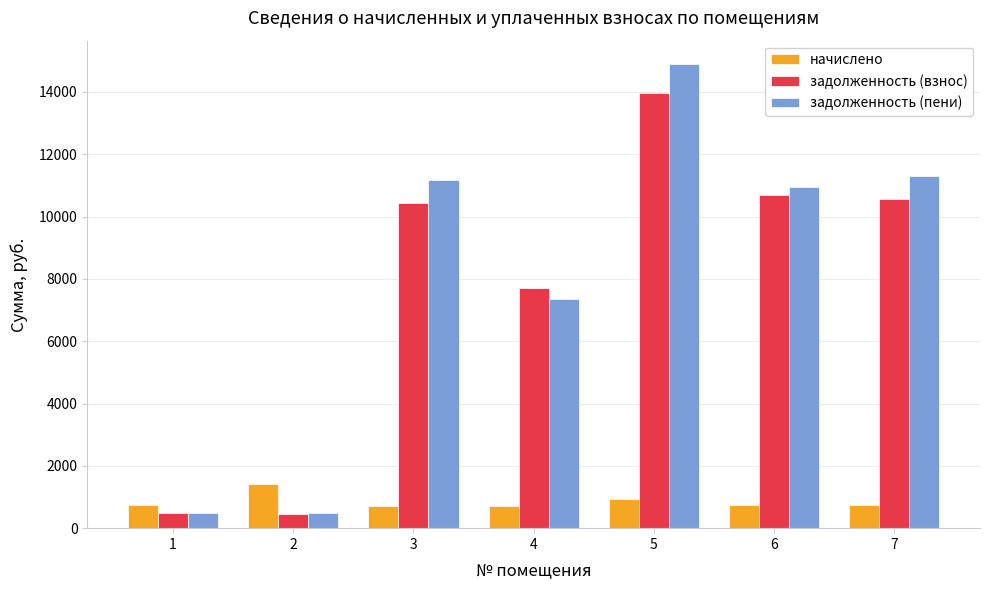

Which category has the highest value in the задолженность (взнос) series?

5